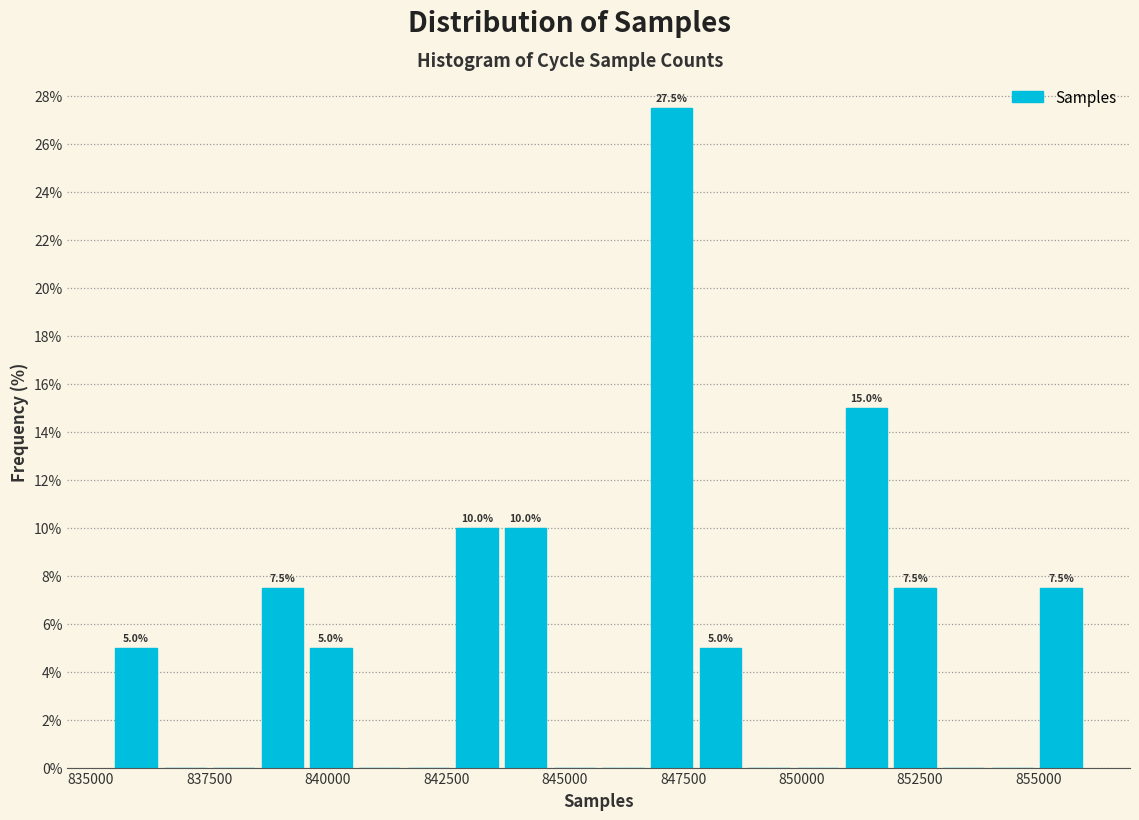

Around what value on the x-axis is the tallest bar? Give the approximate position of its centre, as read against the axis.

847500